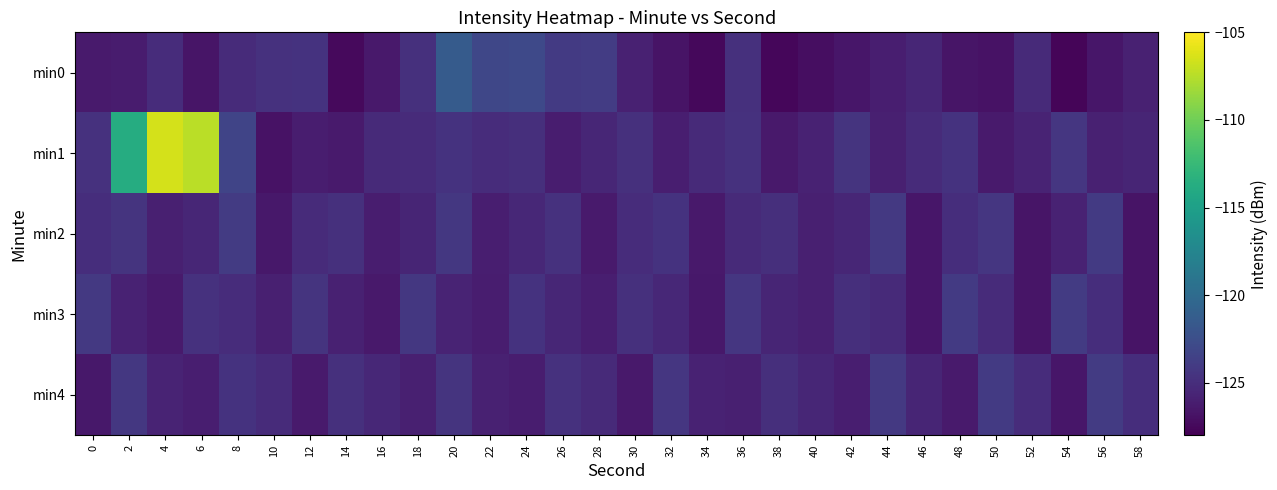

Reading left to right, what are all the values shown in this chart?

min0: 0=-126.3	2=-126.2	4=-125.1	6=-126.7	8=-125.2	10=-124.7	12=-124.7	14=-127.4	16=-126.4	18=-124.8	20=-121.4	22=-123.1	24=-122.9	26=-124.1	28=-123.9	30=-125.9	32=-126.8	34=-127.5	36=-124.8	38=-127.6	40=-127.1	42=-126.6	44=-126.0	46=-125.5	48=-126.7	50=-126.9	52=-125.2	54=-127.7	56=-126.6	58=-125.9
min1: 0=-124.8	2=-113.8	4=-106.4	6=-107.4	8=-123.3	10=-126.8	12=-126.2	14=-126.4	16=-125.2	18=-125.1	20=-124.6	22=-125.1	24=-124.9	26=-126.2	28=-125.5	30=-124.8	32=-126.1	34=-125.3	36=-124.7	38=-126.4	40=-125.8	42=-124.5	44=-126.0	46=-125.2	48=-124.6	50=-126.3	52=-125.7	54=-124.4	56=-125.9	58=-125.6
min2: 0=-125.0	2=-124.5	4=-126.0	6=-125.5	8=-124.0	10=-126.5	12=-125.2	14=-124.8	16=-126.2	18=-125.6	20=-124.3	22=-126.1	24=-125.4	26=-124.7	28=-126.3	30=-125.1	32=-124.6	34=-126.4	36=-125.3	38=-124.9	40=-126.0	42=-125.5	44=-124.2	46=-126.6	48=-125.0	50=-124.4	52=-126.7	54=-125.8	56=-124.1	58=-126.8
min3: 0=-124.2	2=-125.8	4=-126.3	6=-124.7	8=-125.1	10=-126.0	12=-124.5	14=-125.9	16=-126.4	18=-124.3	20=-125.7	22=-126.2	24=-124.6	26=-125.5	28=-126.1	30=-124.8	32=-125.4	34=-126.5	36=-124.4	38=-125.6	40=-126.0	42=-124.9	44=-125.3	46=-126.6	48=-124.1	50=-125.2	52=-126.7	54=-124.0	56=-125.0	58=-126.8
min4: 0=-126.5	2=-124.3	4=-125.7	6=-126.1	8=-124.6	10=-125.2	12=-126.3	14=-124.8	16=-125.4	18=-126.0	20=-124.5	22=-125.9	24=-126.2	26=-124.7	28=-125.3	30=-126.4	32=-124.4	34=-125.8	36=-126.0	38=-124.9	40=-125.5	42=-126.1	44=-124.2	46=-125.6	48=-126.3	50=-124.1	52=-125.1	54=-126.6	56=-124.0	58=-125.0